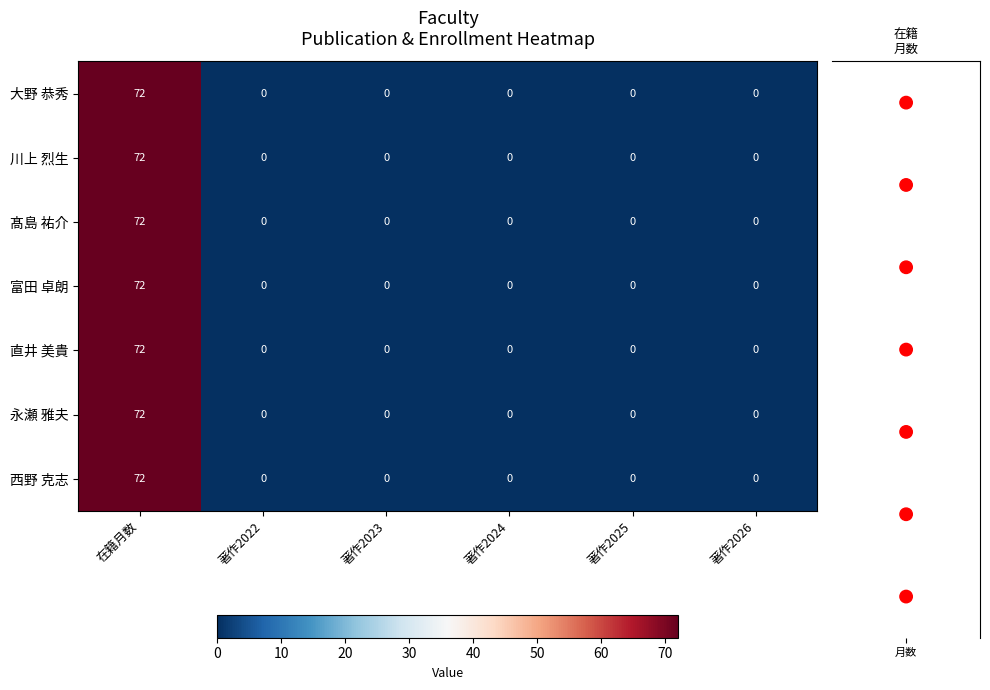

At which category is the sum across all series the highest?

在籍月数